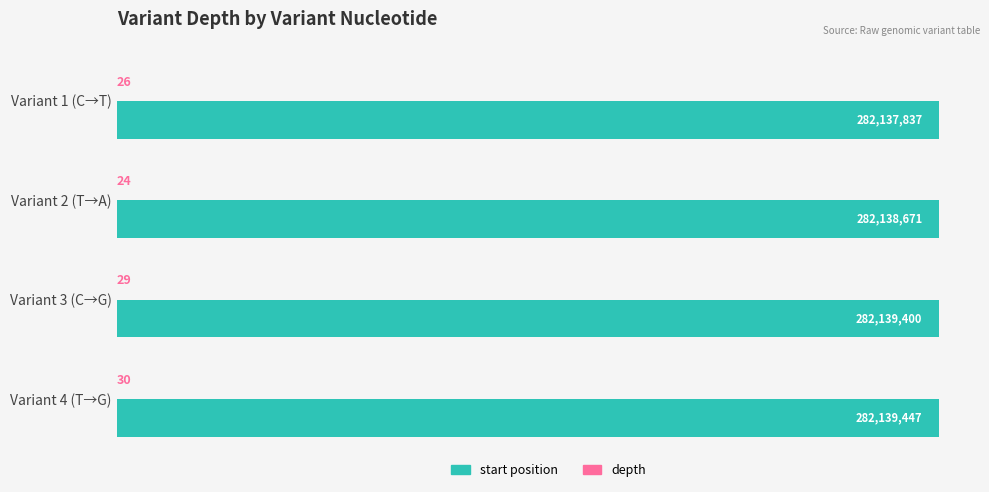

List the series in order of their peak value, lowest first.

depth, start position